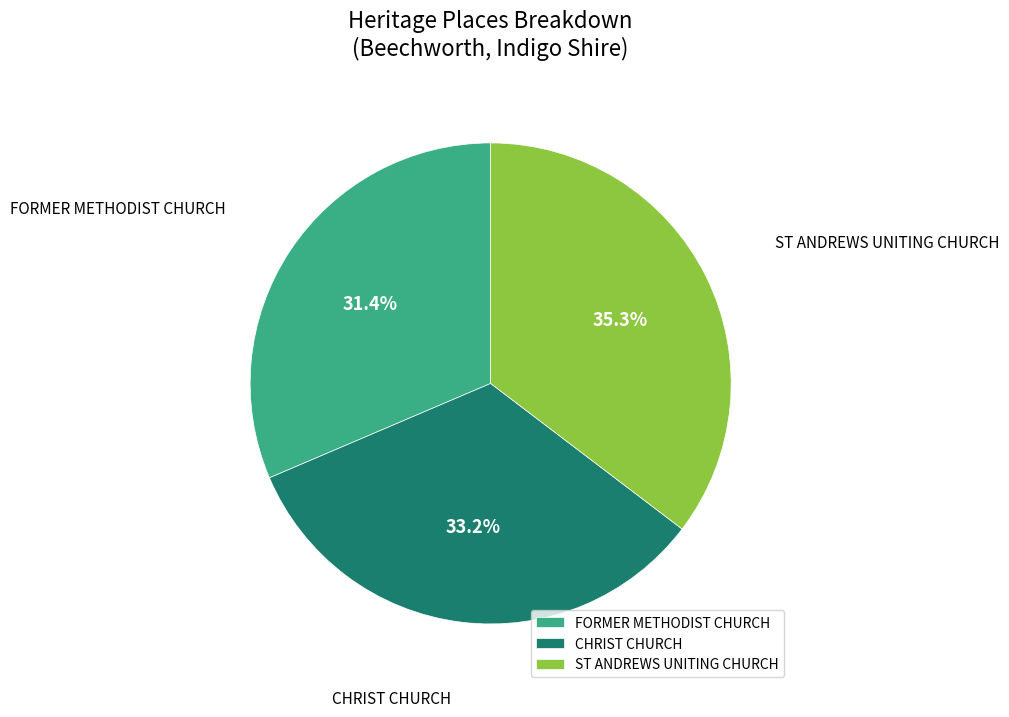

Does CHRIST CHURCH represent more than half of the total?

No